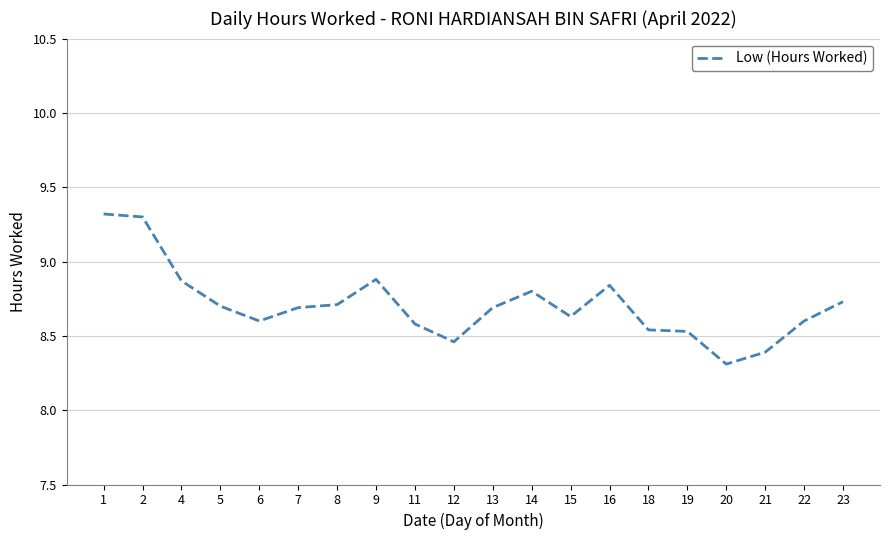

Is it true that the value at 18 is 12.9?

False